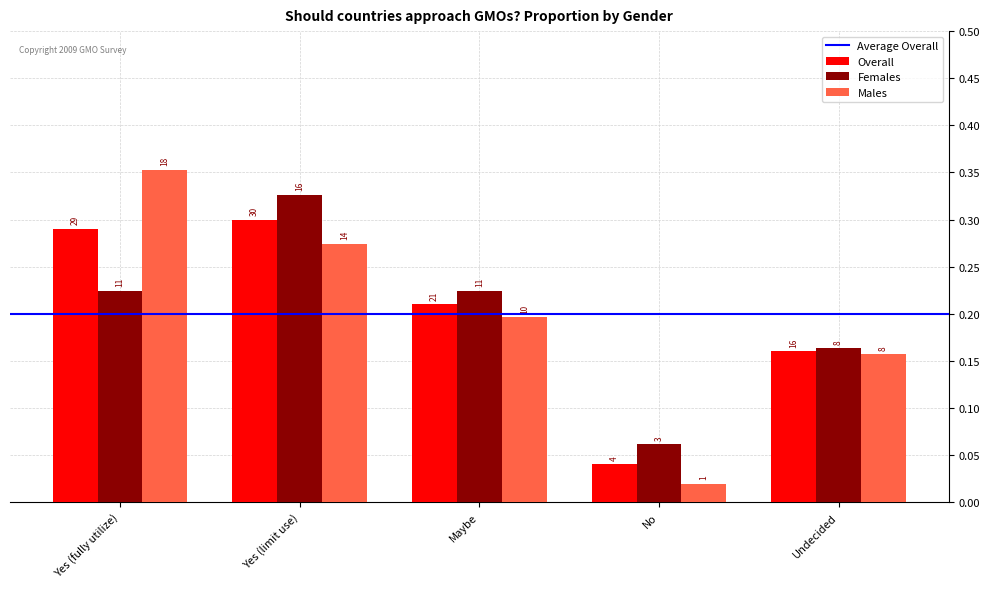

At which label is Females closest to 0?

No